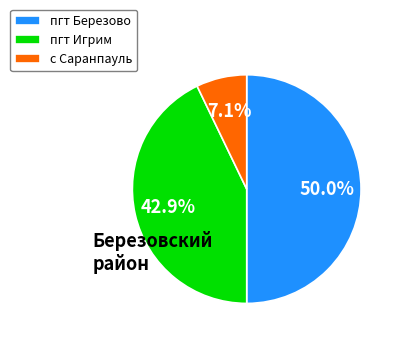

Combined, what portion of the pie is пгт Игрим and с Саранпауль?

50.0%